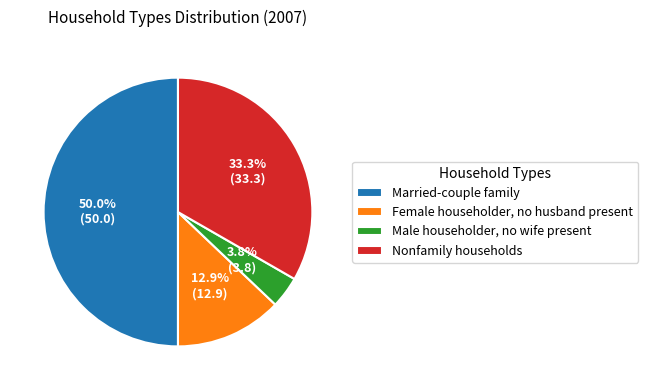

Rank the categories by value from highest to lowest.

Married-couple family, Nonfamily households, Female householder, no husband present, Male householder, no wife present